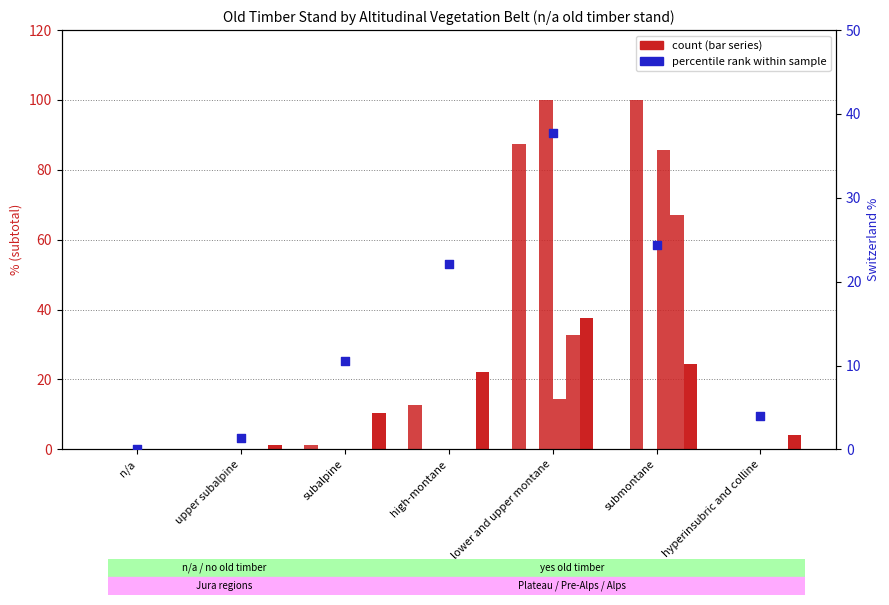

What is the total value across all series at upper subalpine?

1.3